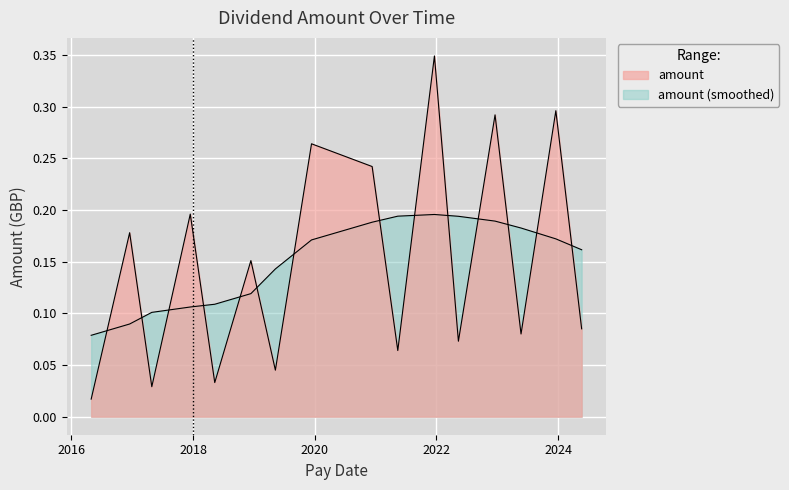

What is the change in value from 2017-04-28 to 2017-12-15?

+0.2